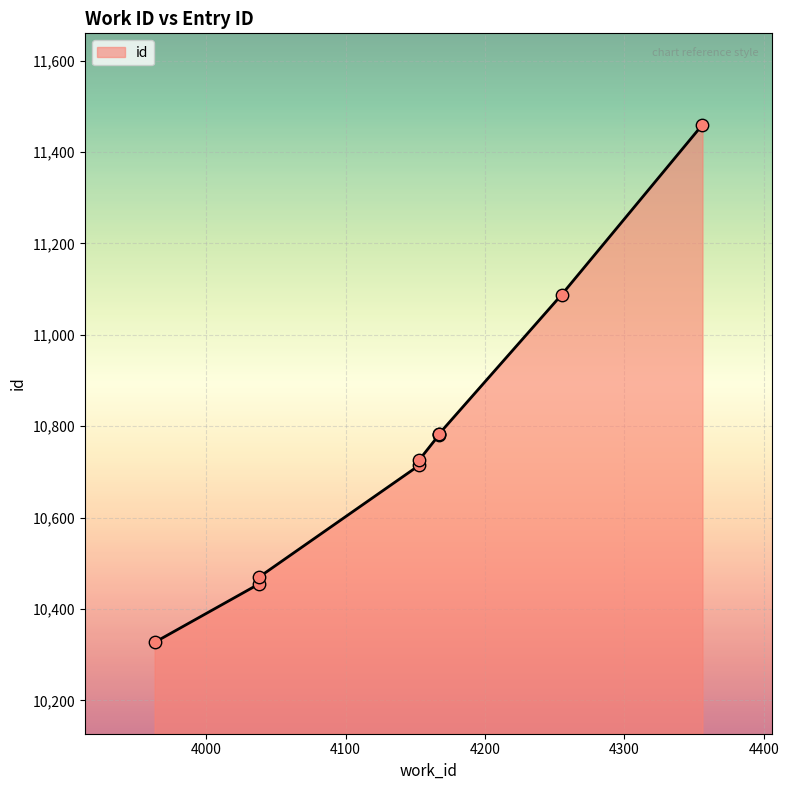

Approximately how many times larger is the value at 4167 compared to 4356?

0.9